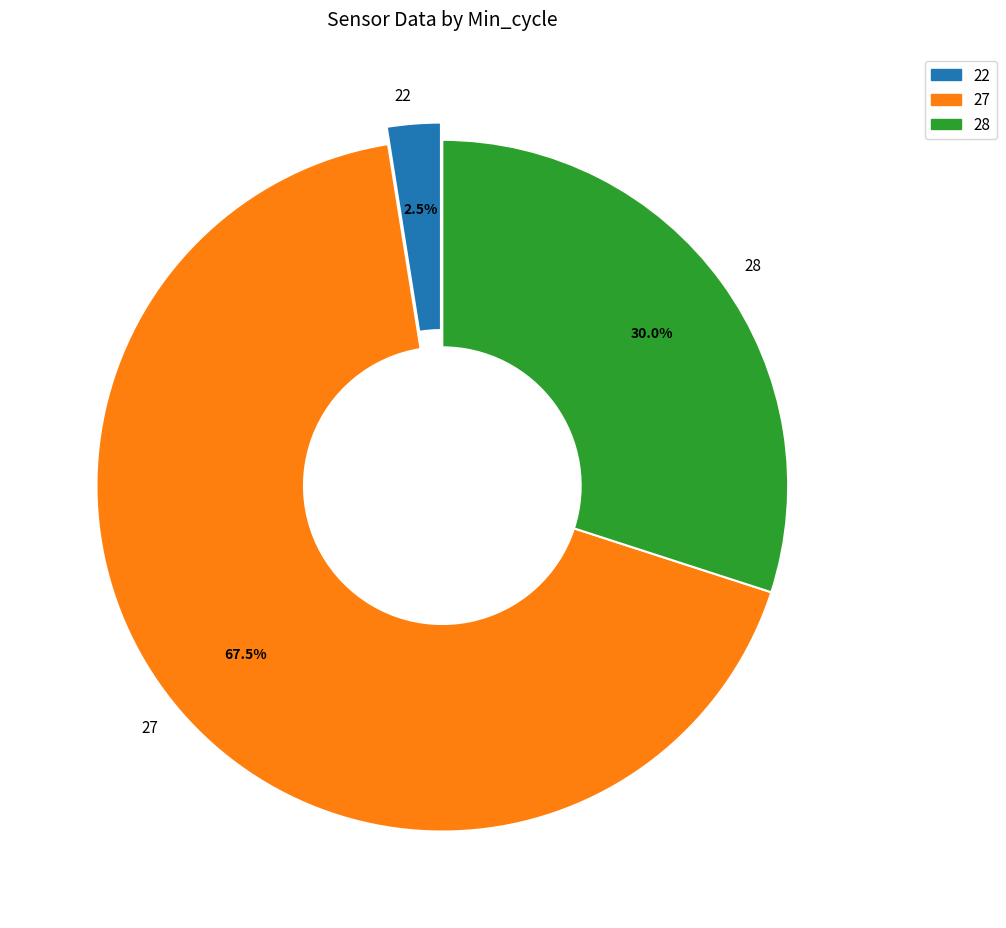

Count the number of slices in the pie.

3